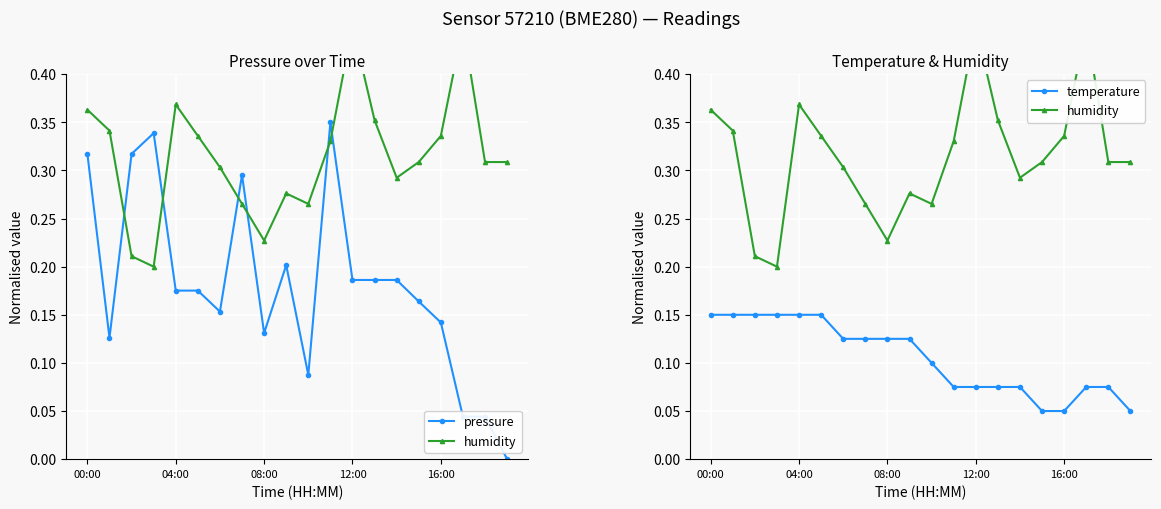

How many temperature values are between 0 and 1?

20